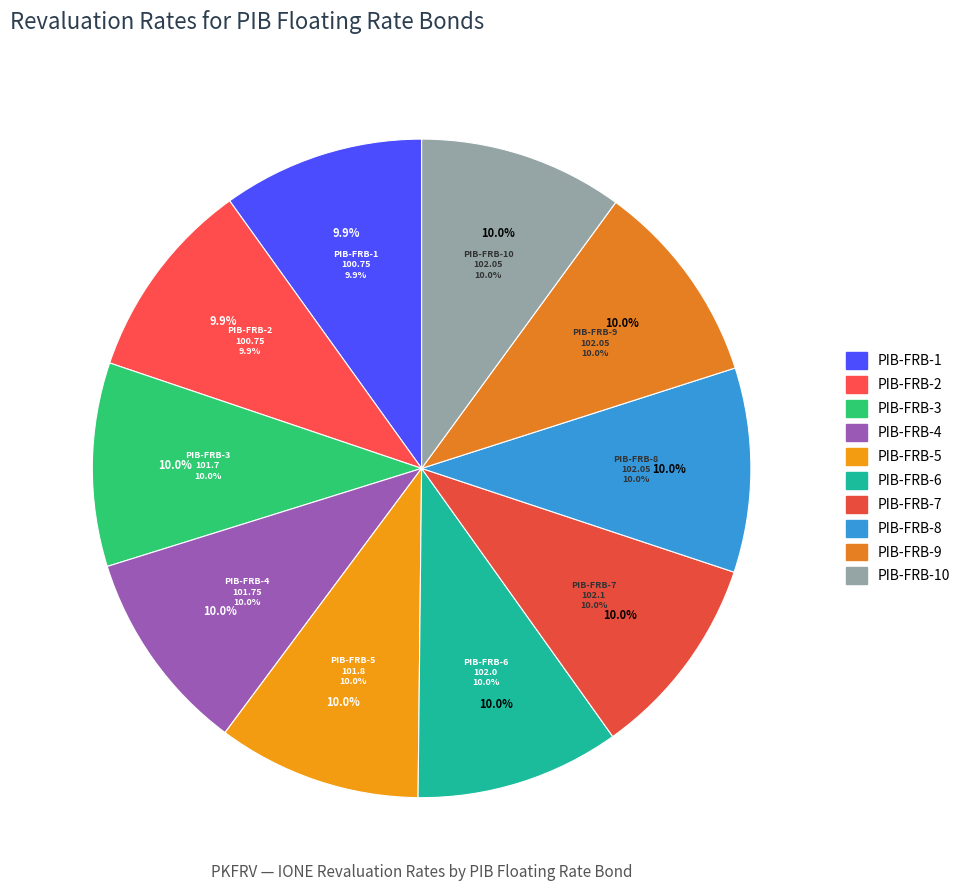

What is the ratio of the value at PIB-FRB-9 to the value at PIB-FRB-1?

1.0